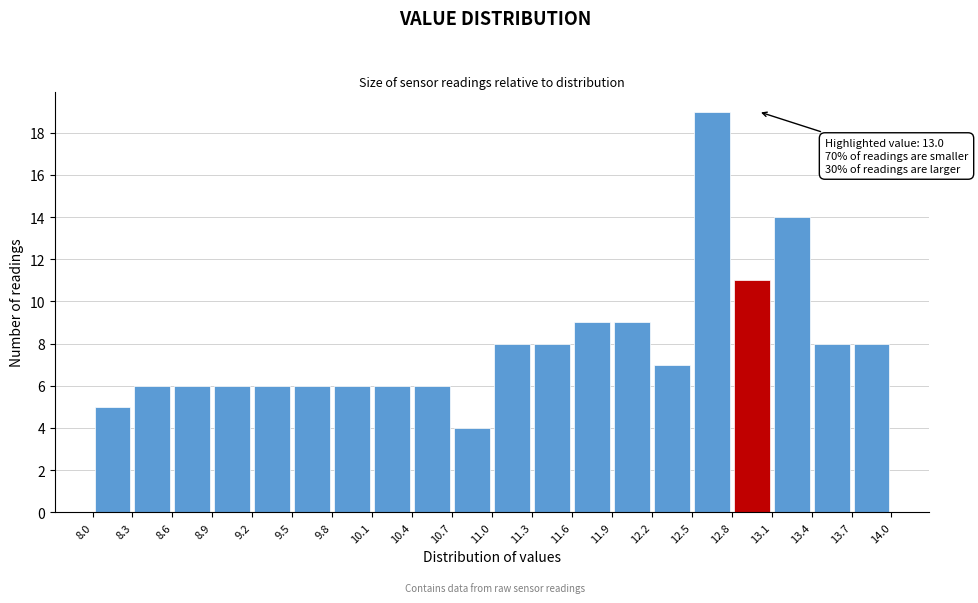

Which range on the x-axis has the tallest bar?

12.5 to 12.8